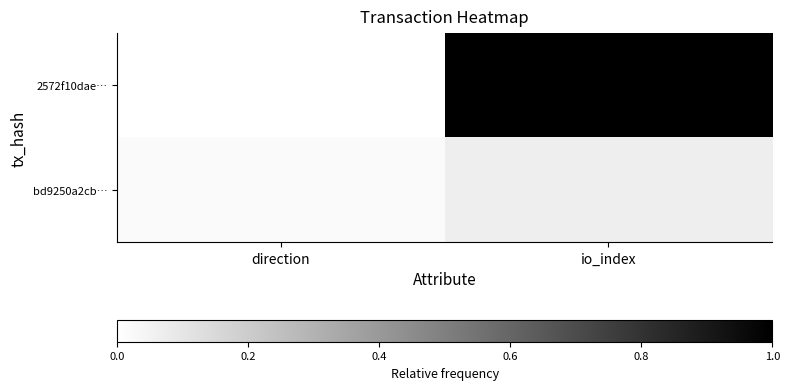

Reading left to right, what are all the values shown in this chart?

2572f10dae…: direction=0.0	io_index=1.0
bd9250a2cb…: direction=0.0	io_index=0.1